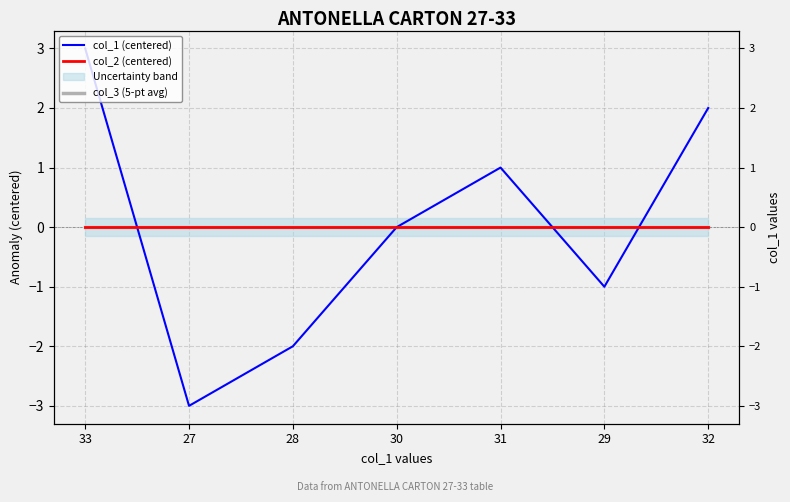

After their last crossing, which series has the higher values: col_3 (5-pt avg) or col_1 (centered)?

col_1 (centered)